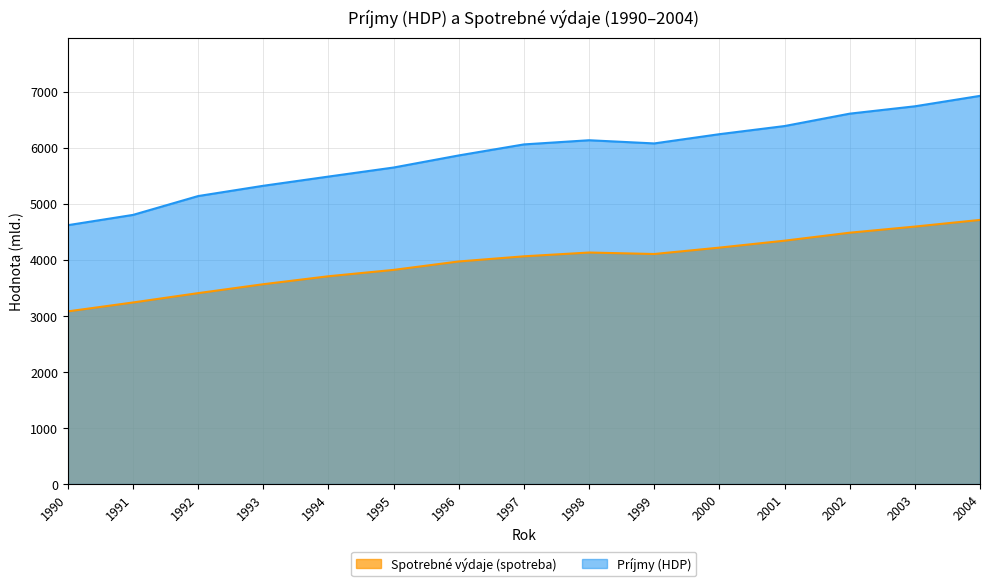

Which series has the widest spread of values?

Príjmy (HDP)